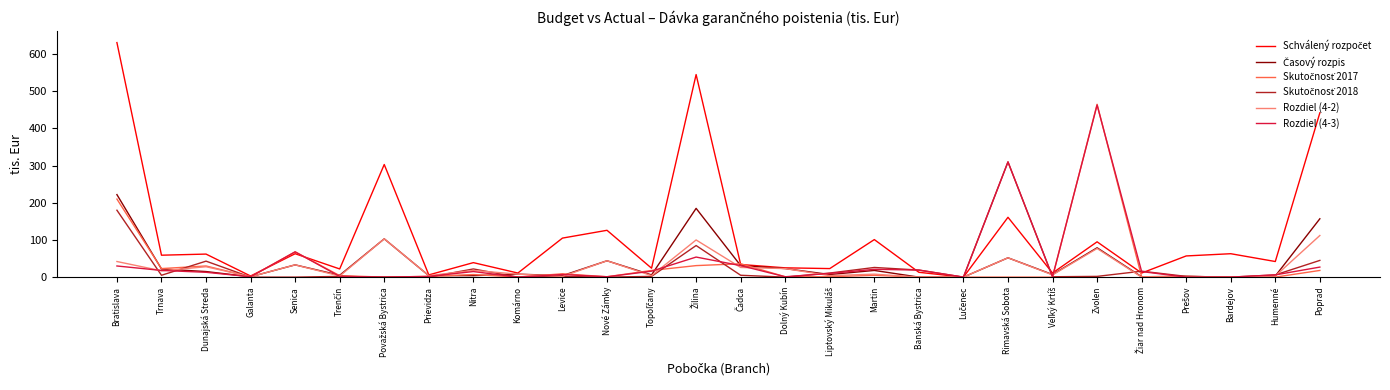

What is the maximum value shown in the chart?

631